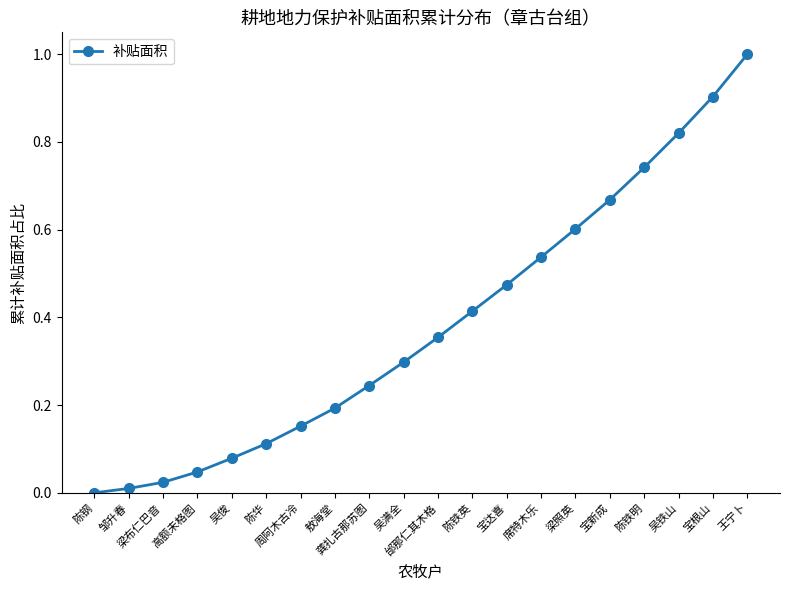

List the labels in order of value, largest first.

王宁卜, 宝根山, 吴铁山, 陈铁明, 宝新成, 梁照英, 席特木乐, 宝达喜, 陈铁英, 邰那仁其木格, 吴满全, 龚扎古那苏图, 敖海堂, 周阿木古冷, 陈华, 吴俊, 高额未格图, 梁布仁巴音, 邹升春, 陈钢